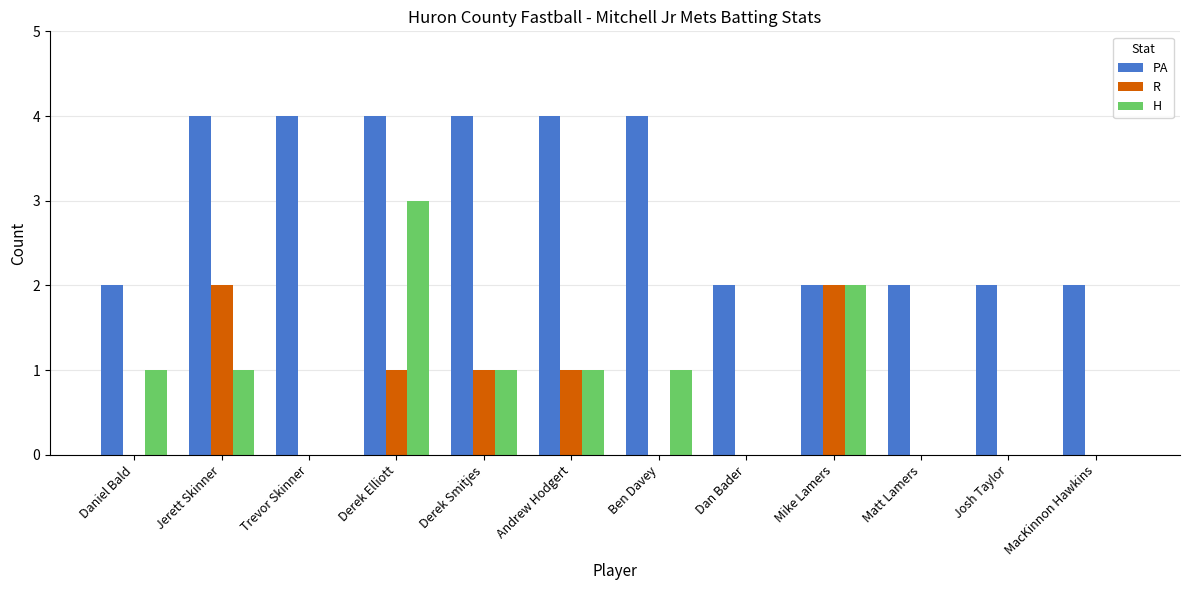

What is the total value across all series at Daniel Bald?

3